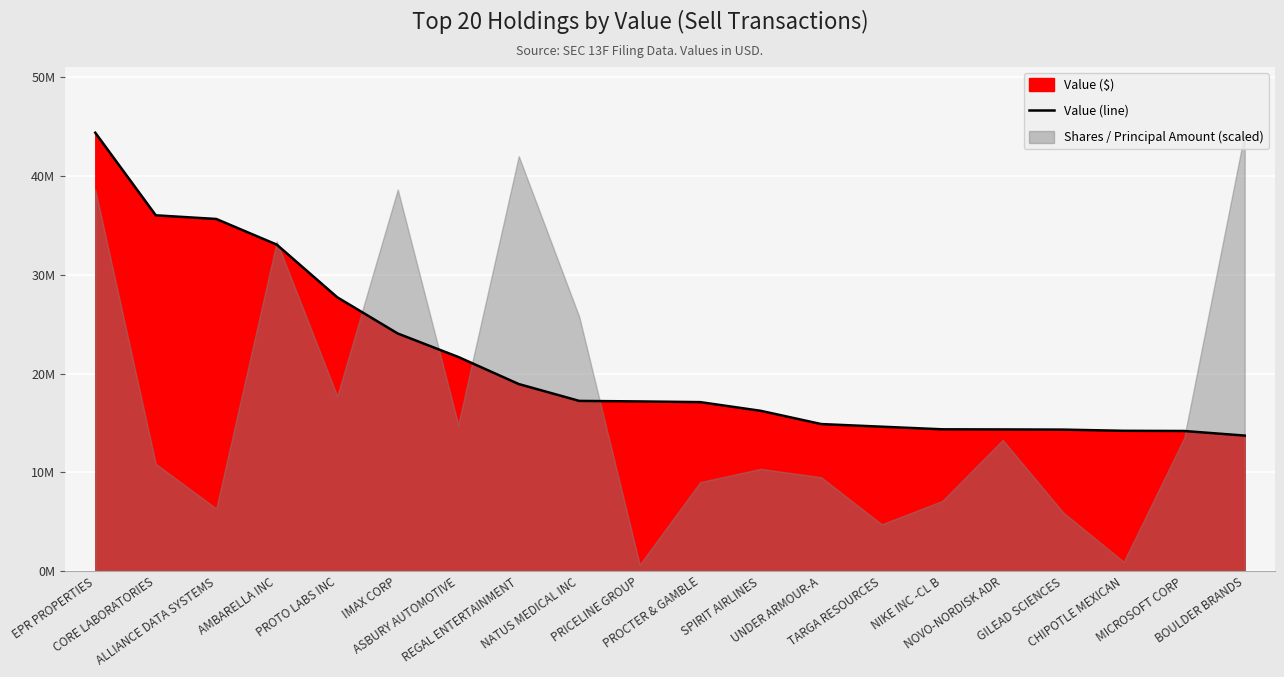

List the labels in order of value, smallest first.

BOULDER BRANDS, MICROSOFT CORP, CHIPOTLE MEXICAN, GILEAD SCIENCES, NOVO-NORDISK ADR, NIKE INC -CL B, TARGA RESOURCES, UNDER ARMOUR-A, SPIRIT AIRLINES, PROCTER & GAMBLE, PRICELINE GROUP, NATUS MEDICAL INC, REGAL ENTERTAINMENT, ASBURY AUTOMOTIVE, IMAX CORP, PROTO LABS INC, AMBARELLA INC, ALLIANCE DATA SYSTEMS, CORE LABORATORIES, EPR PROPERTIES